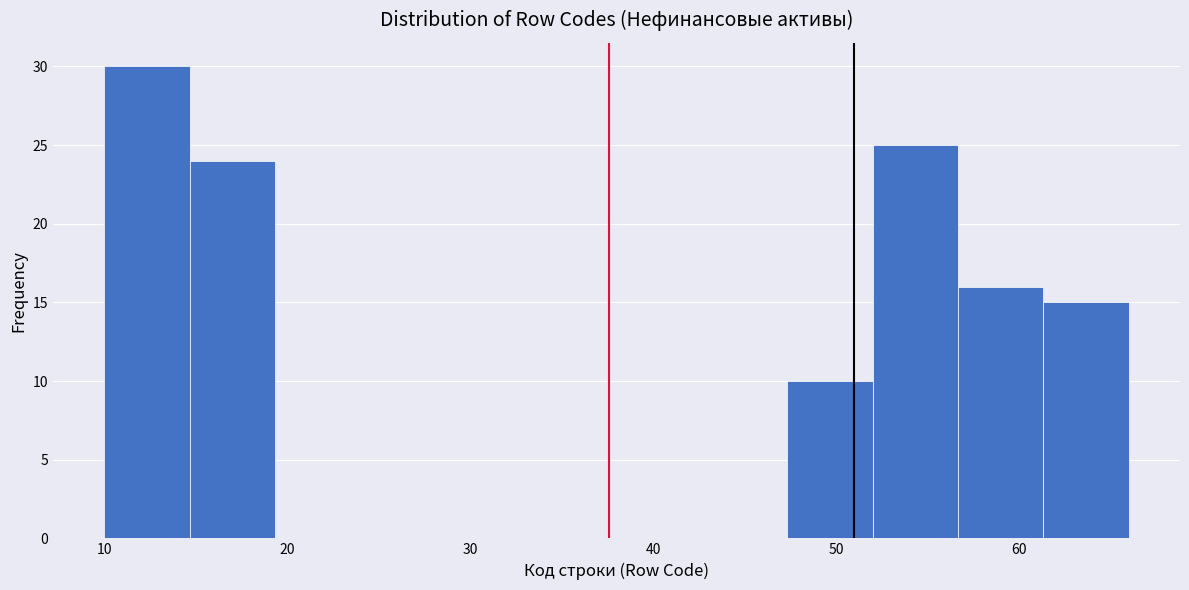

Which range on the x-axis has the tallest bar?

10 to 15